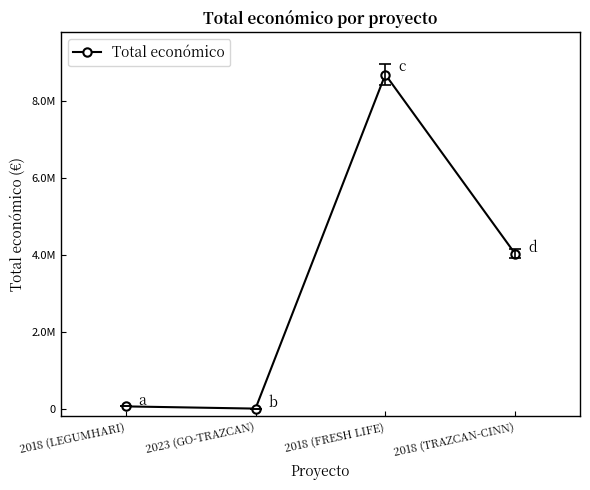

How many values exceed 4033442?

1